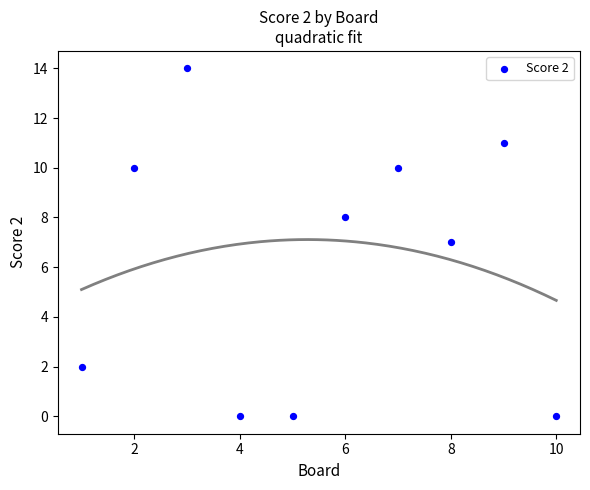

What is the range of X values (max minus min)?

9